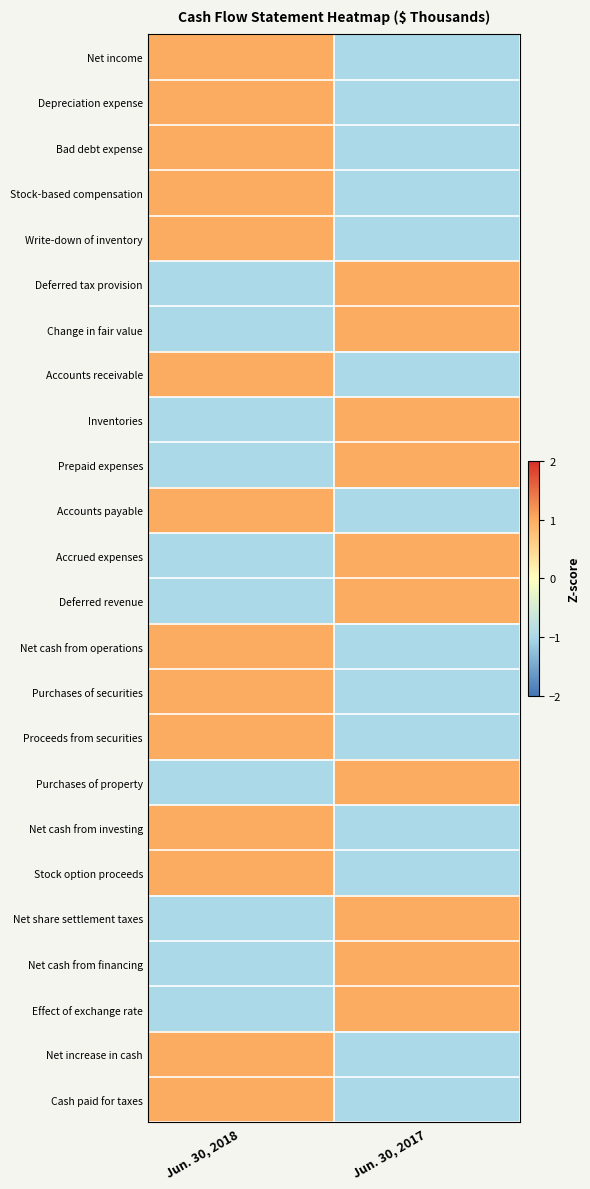

Reading right to left, transcribe all the data shown in this chart.

Net income: Jun. 30, 2017=-1	Jun. 30, 2018=1
Depreciation expense: Jun. 30, 2017=-1	Jun. 30, 2018=1
Bad debt expense: Jun. 30, 2017=-1	Jun. 30, 2018=1
Stock-based compensation: Jun. 30, 2017=-1	Jun. 30, 2018=1
Write-down of inventory: Jun. 30, 2017=-1	Jun. 30, 2018=1
Deferred tax provision: Jun. 30, 2017=1	Jun. 30, 2018=-1
Change in fair value: Jun. 30, 2017=1	Jun. 30, 2018=-1
Accounts receivable: Jun. 30, 2017=-1	Jun. 30, 2018=1
Inventories: Jun. 30, 2017=1	Jun. 30, 2018=-1
Prepaid expenses: Jun. 30, 2017=1	Jun. 30, 2018=-1
Accounts payable: Jun. 30, 2017=-1	Jun. 30, 2018=1
Accrued expenses: Jun. 30, 2017=1	Jun. 30, 2018=-1
Deferred revenue: Jun. 30, 2017=1	Jun. 30, 2018=-1
Net cash from operations: Jun. 30, 2017=-1	Jun. 30, 2018=1
Purchases of securities: Jun. 30, 2017=-1	Jun. 30, 2018=1
Proceeds from securities: Jun. 30, 2017=-1	Jun. 30, 2018=1
Purchases of property: Jun. 30, 2017=1	Jun. 30, 2018=-1
Net cash from investing: Jun. 30, 2017=-1	Jun. 30, 2018=1
Stock option proceeds: Jun. 30, 2017=-1	Jun. 30, 2018=1
Net share settlement taxes: Jun. 30, 2017=1	Jun. 30, 2018=-1
Net cash from financing: Jun. 30, 2017=1	Jun. 30, 2018=-1
Effect of exchange rate: Jun. 30, 2017=1	Jun. 30, 2018=-1
Net increase in cash: Jun. 30, 2017=-1	Jun. 30, 2018=1
Cash paid for taxes: Jun. 30, 2017=-1	Jun. 30, 2018=1